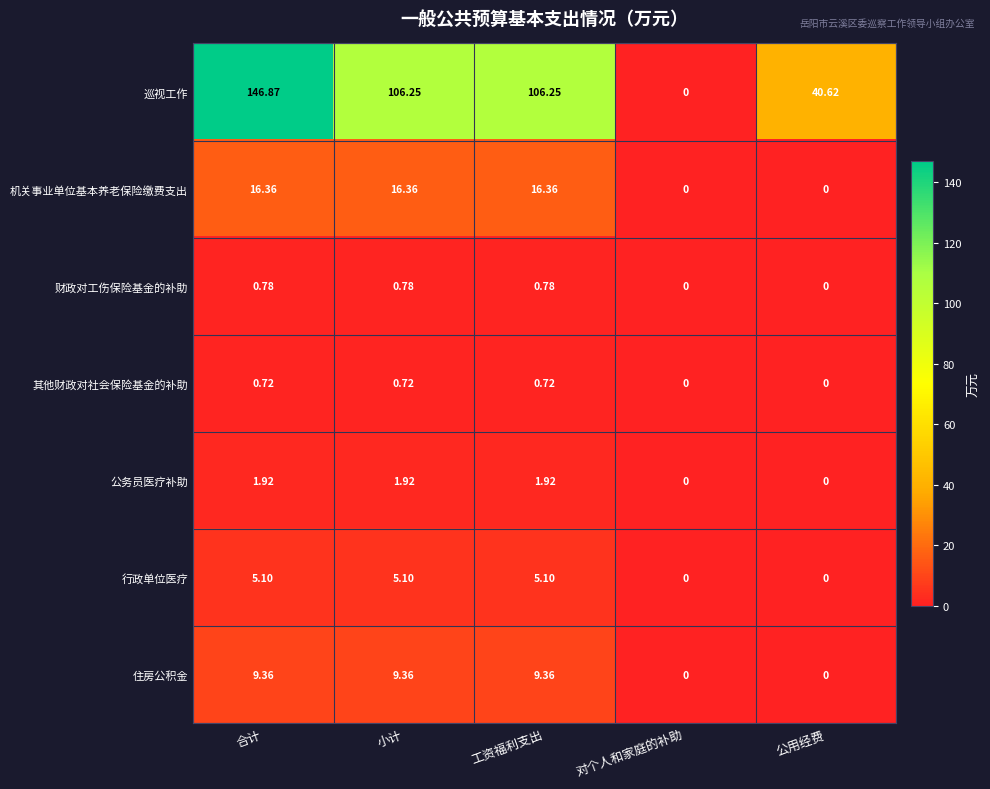

Where does the 巡视工作 series first go above 106?

合计